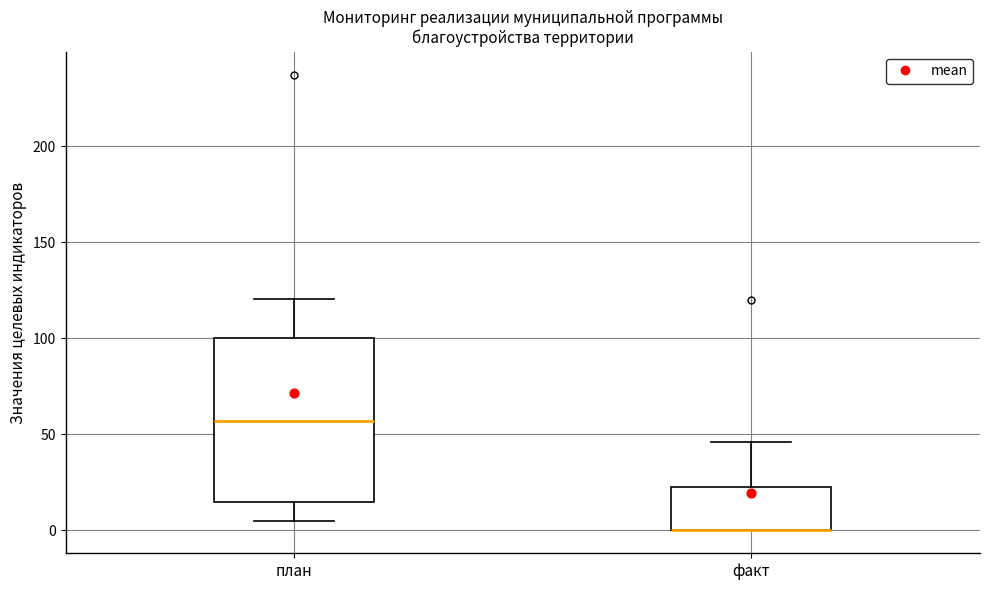

Reading left to right, transcribe this box plot: for each box, give where its median line is, the range the box spans, and where its two whiskers end, as read against the y-axis. The values are not printed on the chart, so give them approximately, as read against the axis.

план: median 55, box 15 to 100, whiskers 5 to 120
факт: median 0 (drawn on the box's lower edge), box 0 to 25, whiskers 0 to 45